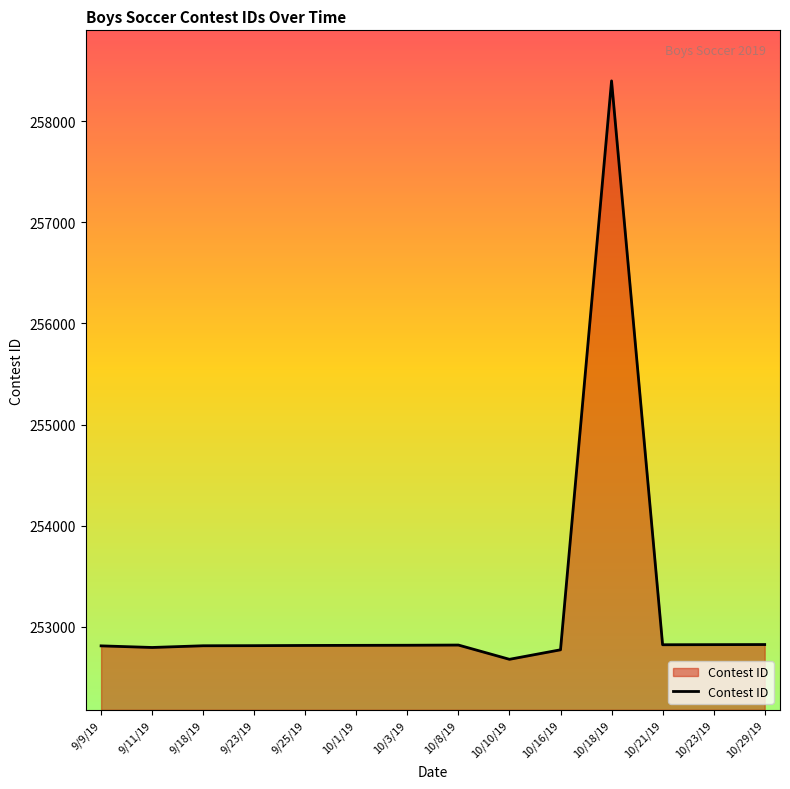

Does the chart display data point markers on the line(s)?

No